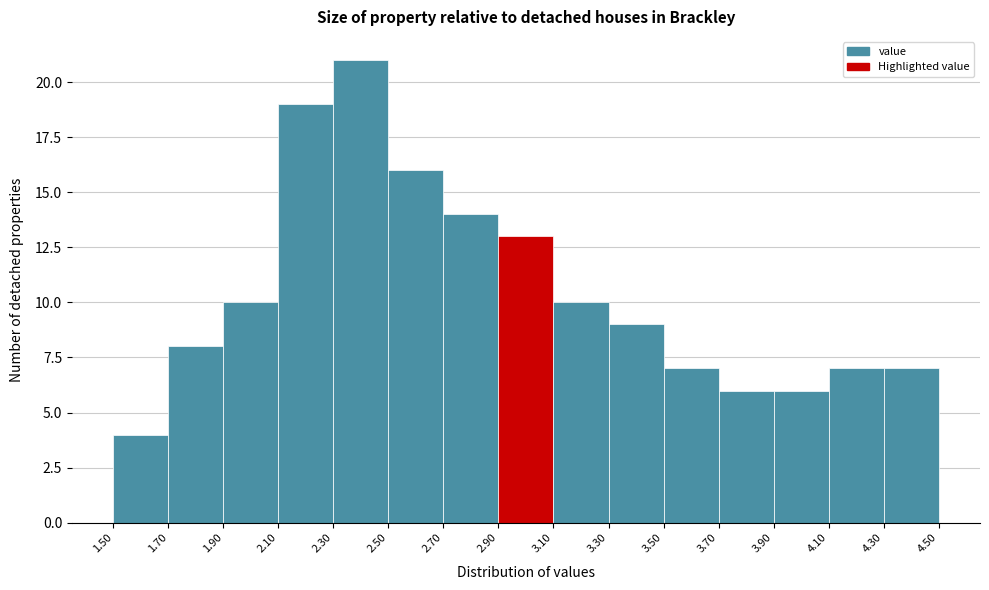

Reading left to right, list every bar in this chart as the range it spans on the x-axis followed by its height. The values are not printed on the chart, so give them approximately, as read against the axis.

1.50 to 1.70: 4
1.70 to 1.90: 8
1.90 to 2.10: 10
2.10 to 2.30: 19
2.30 to 2.50: 21
2.50 to 2.70: 16
2.70 to 2.90: 14
2.90 to 3.10: 13
3.10 to 3.30: 10
3.30 to 3.50: 9
3.50 to 3.70: 7
3.70 to 3.90: 6
3.90 to 4.10: 6
4.10 to 4.30: 7
4.30 to 4.50: 7